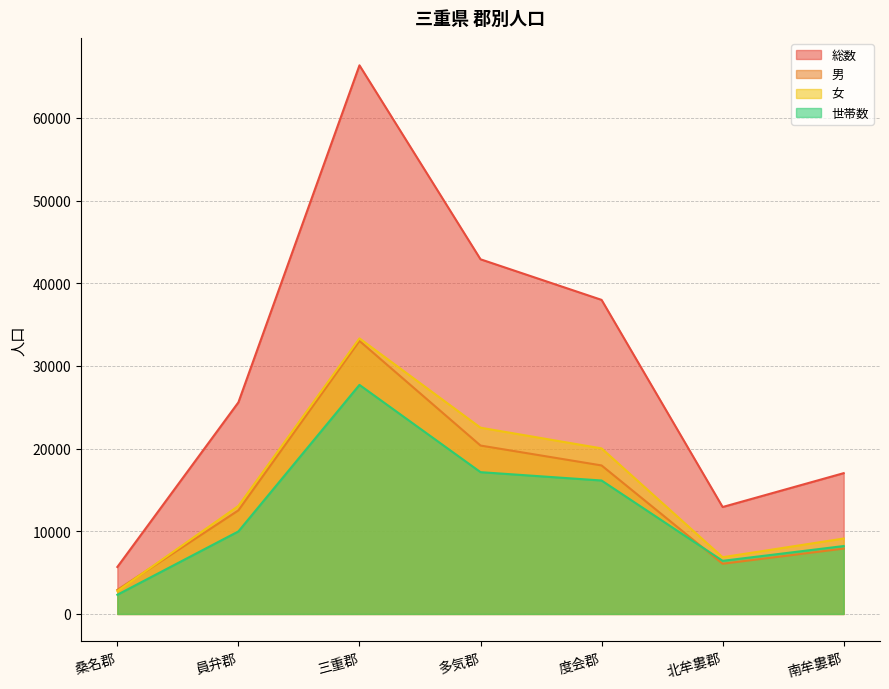

List the series in order of their peak value, lowest first.

世帯数, 男, 女, 総数